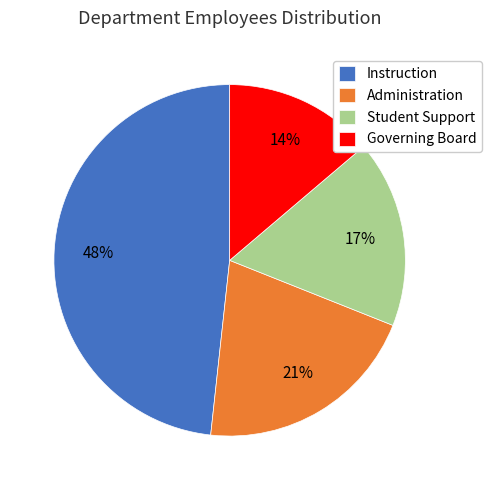

Between Administration and Governing Board, which is larger?

Administration